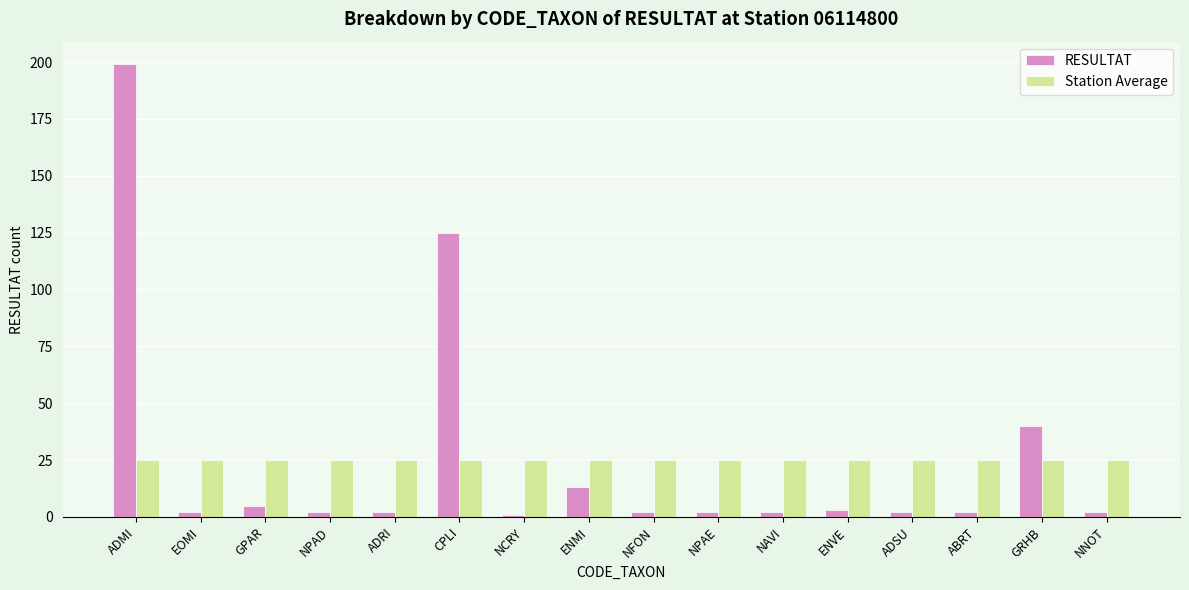

What is the sum of all RESULTAT values?

404.0